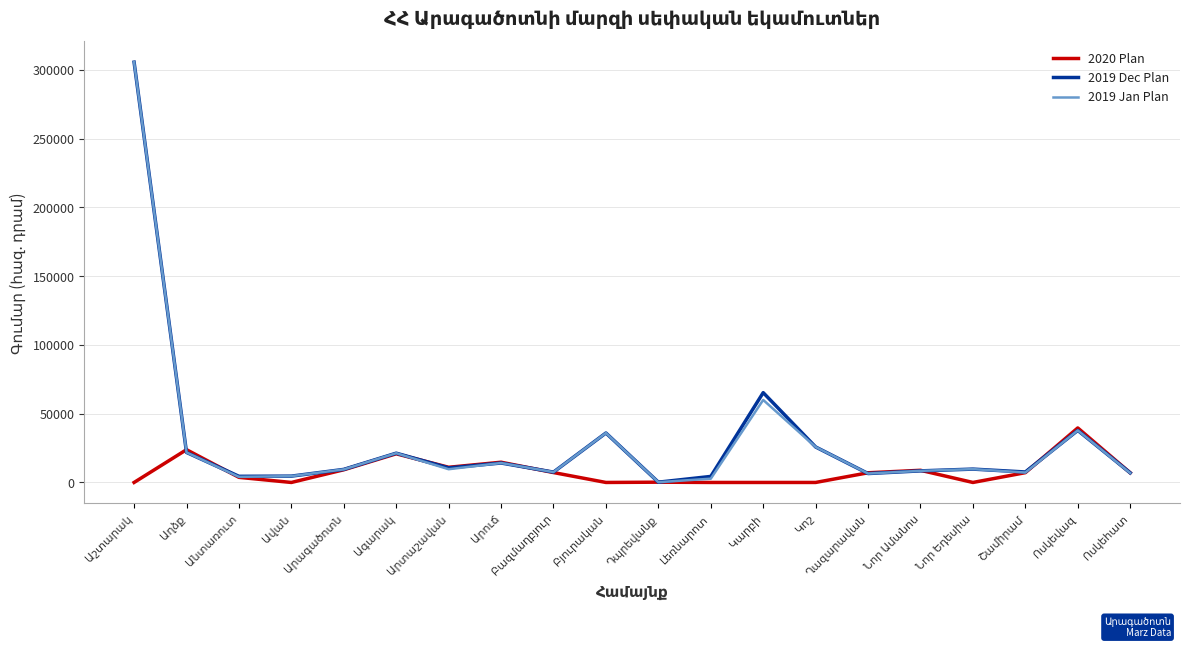

How many lines are shown in the chart?

3